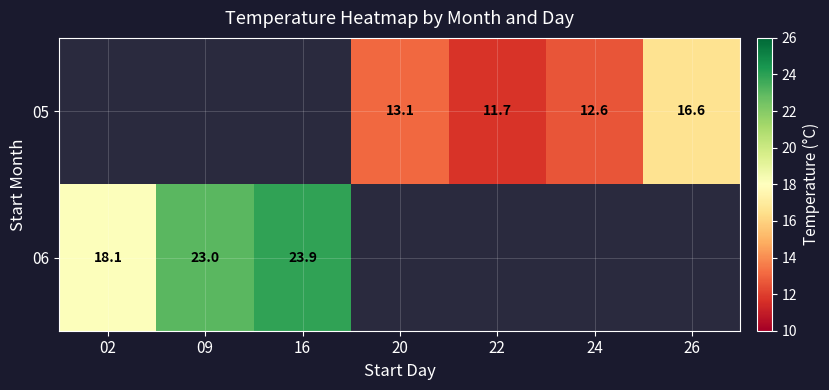

The 06 series shows 23.0 at 09. True or false?

True